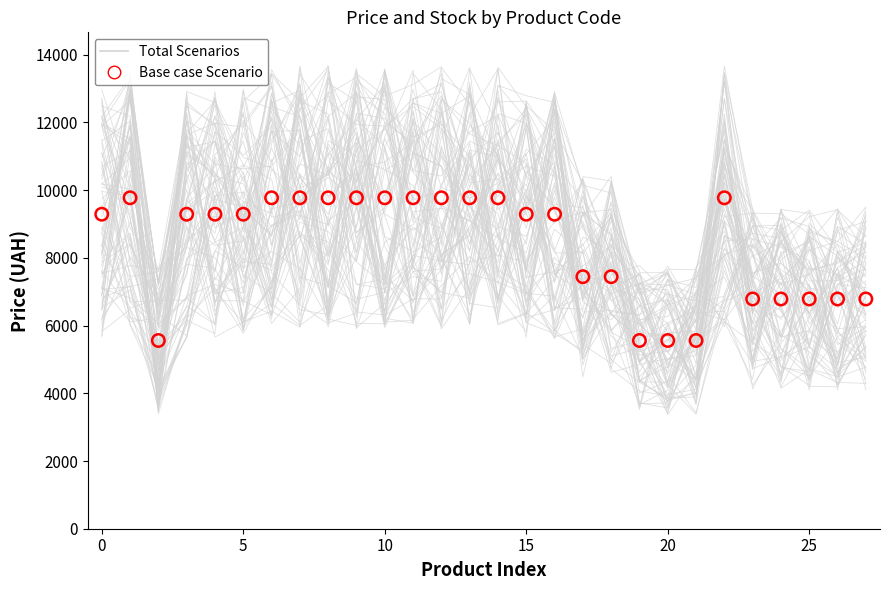

What is the total value across all series at 15?

16024.3